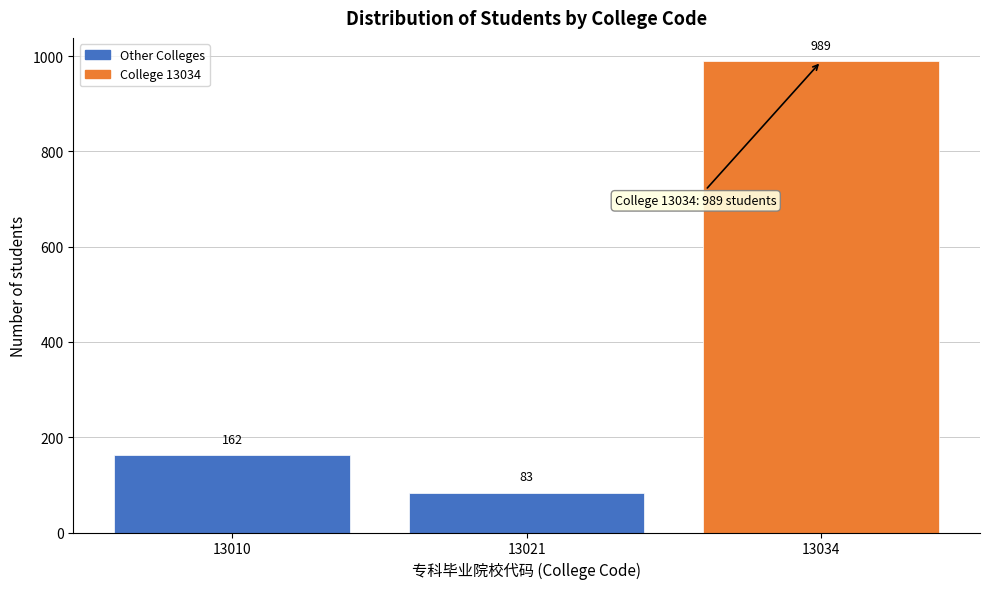

Reading right to left, list all the values displayed in this chart.

13034=989	13021=83	13010=162